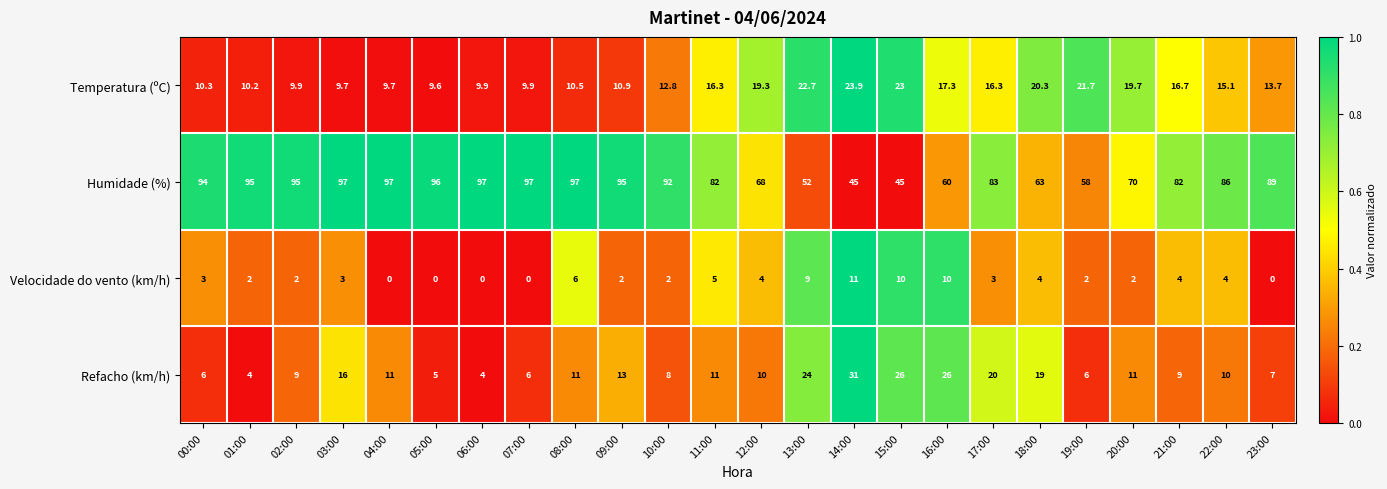

How many categories are shown in the chart?

24